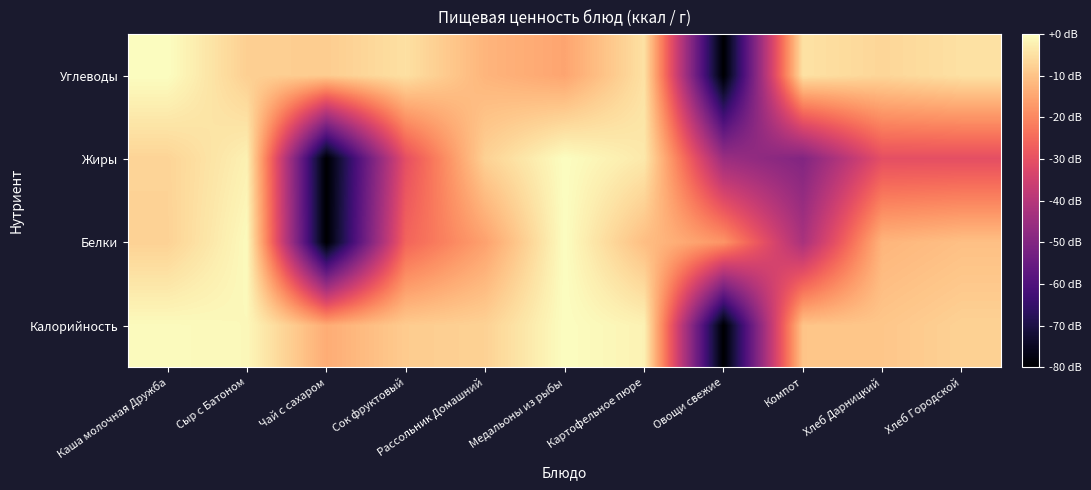

What is the total value across all series at Чай с сахаром?

-182.2